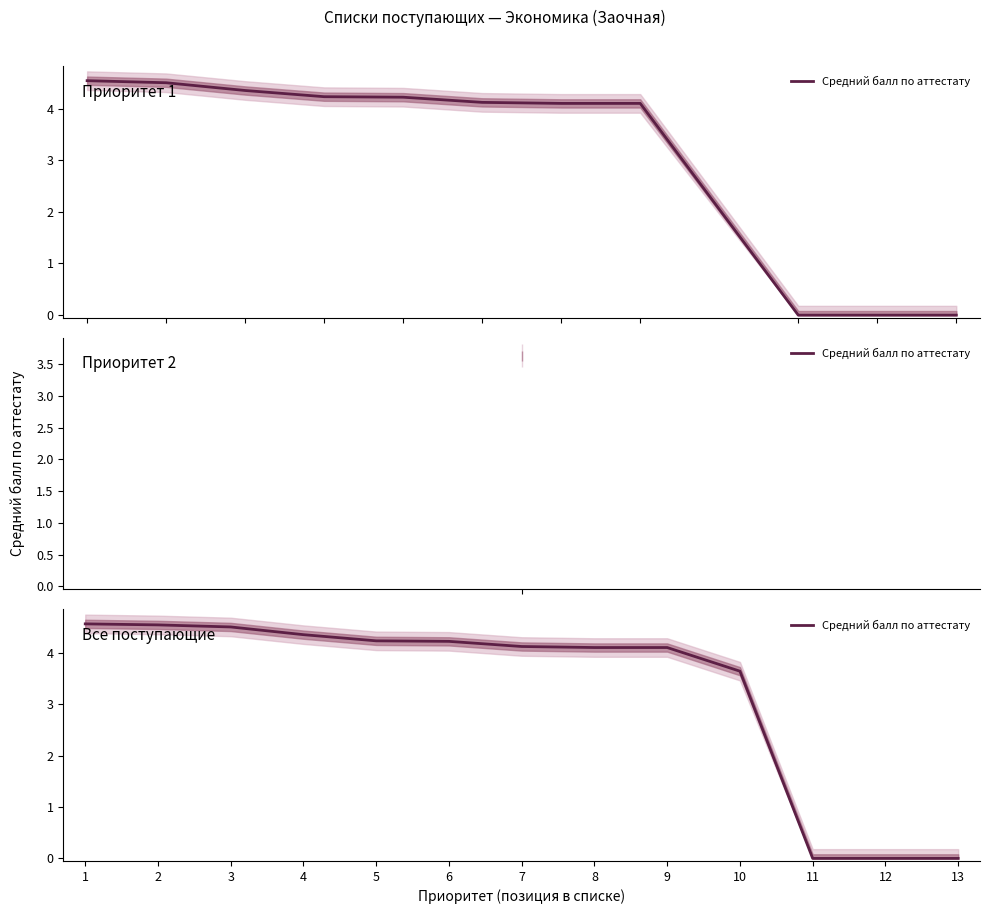

What is the value of the 7th point from the left?

4.1